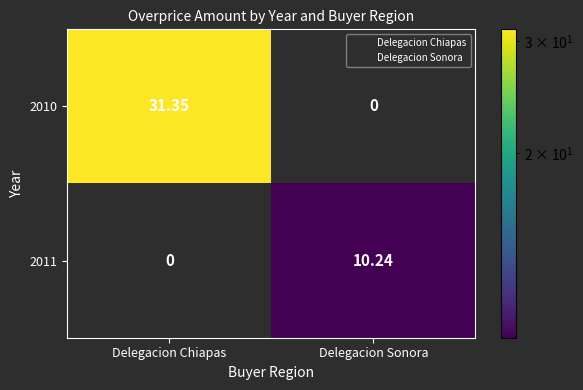

Count the number of data series in this chart.

2